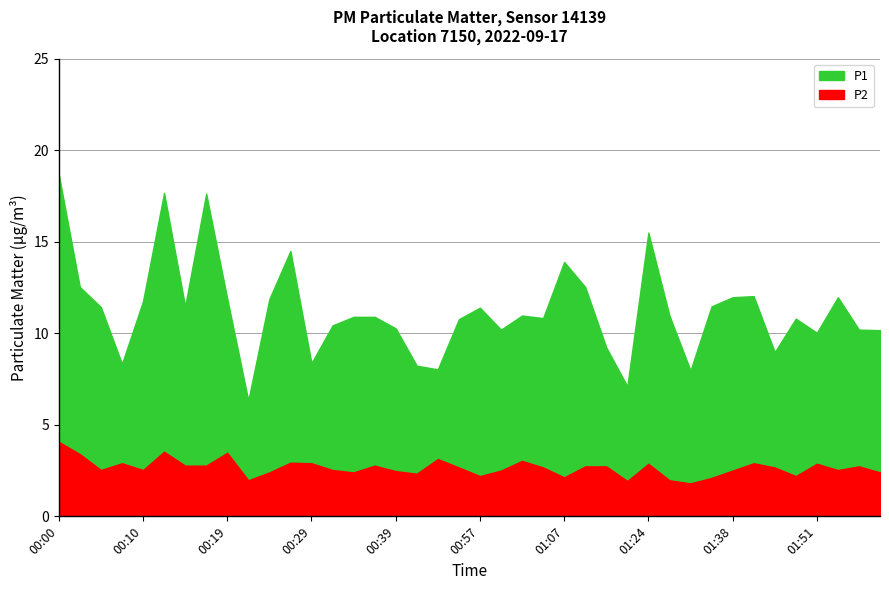

How many data points in P1 are less than 10?

9